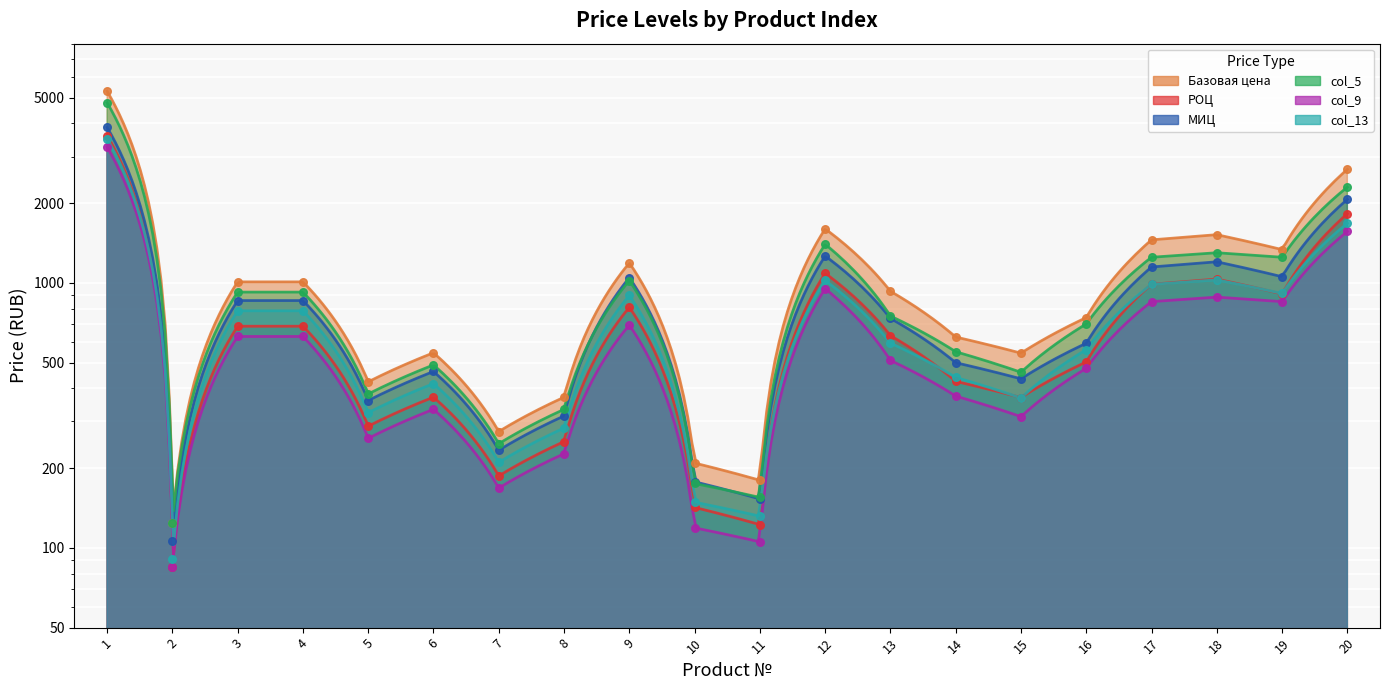

Which series has the largest total across all categories?

Базовая цена